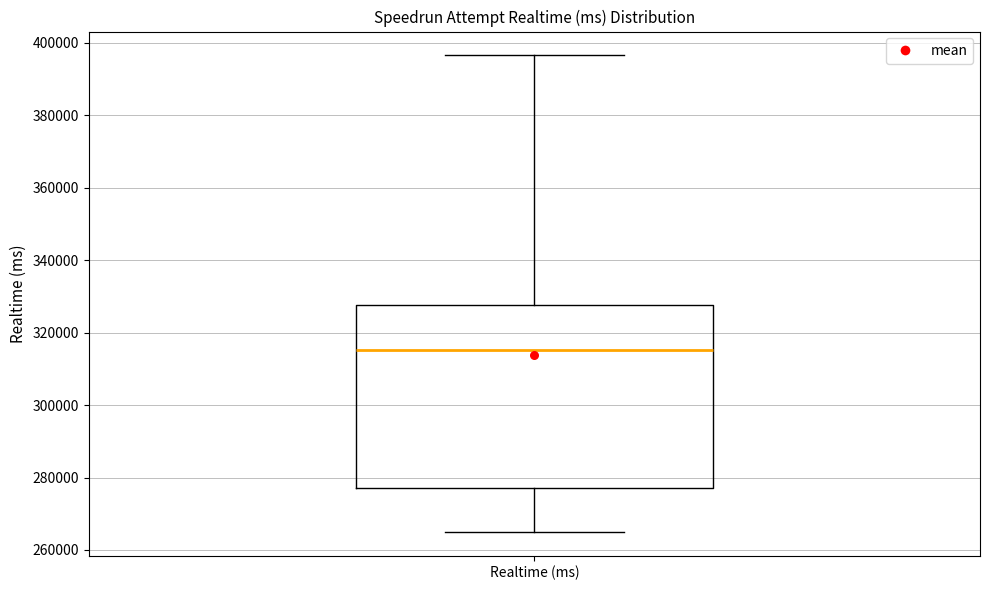

Transcribe this box plot: give where the median line is, the range the box spans, and where the two whiskers end, as read against the y-axis. The values are not printed on the chart, so give them approximately, as read against the axis.

median 316000, box 278000 to 328000, whiskers 264000 to 396000